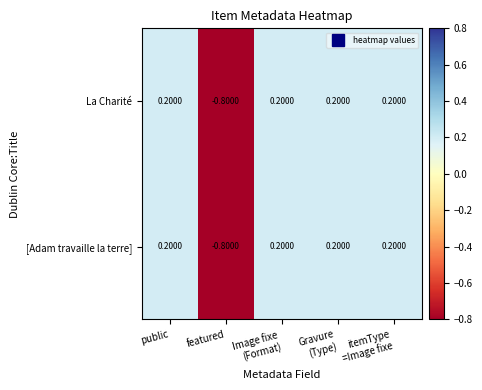

At which category does the chart reach its minimum across all series?

featured